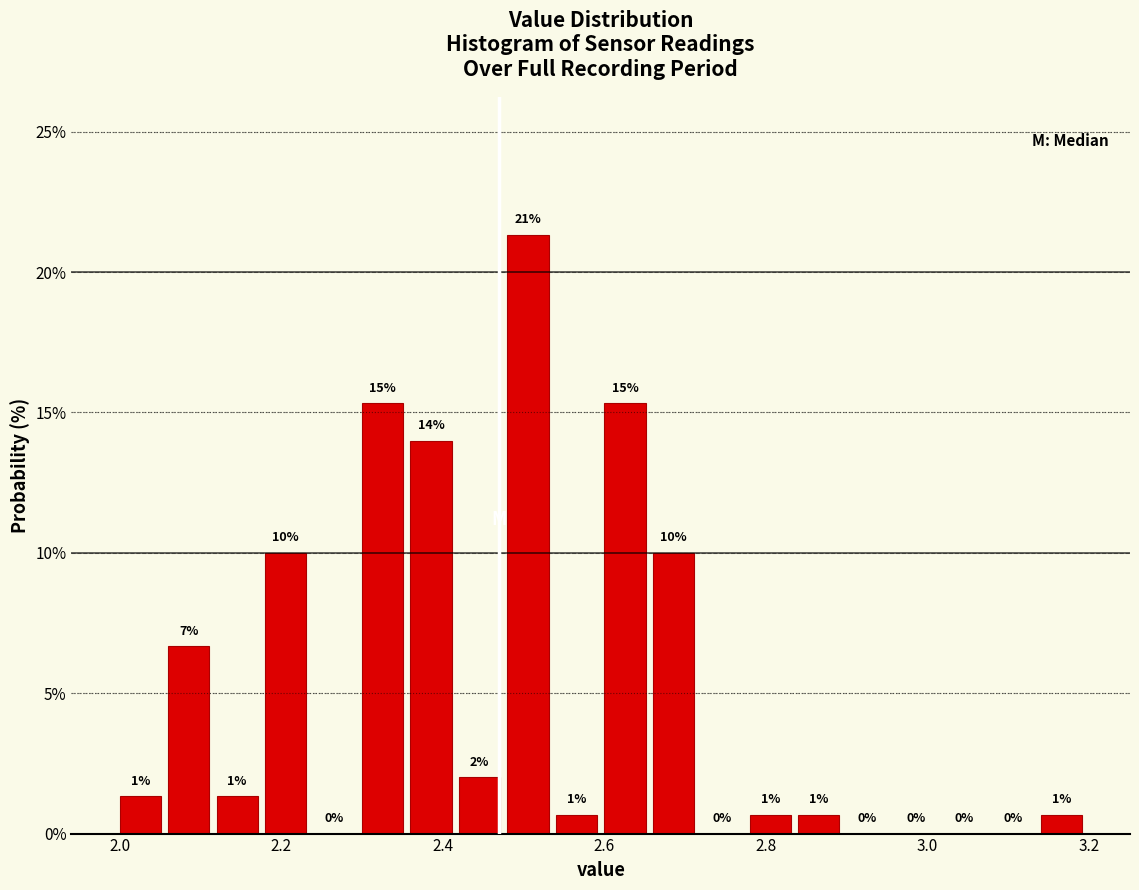

Read against the x-axis, roughly where is the centre of the tallest bar?

2.50